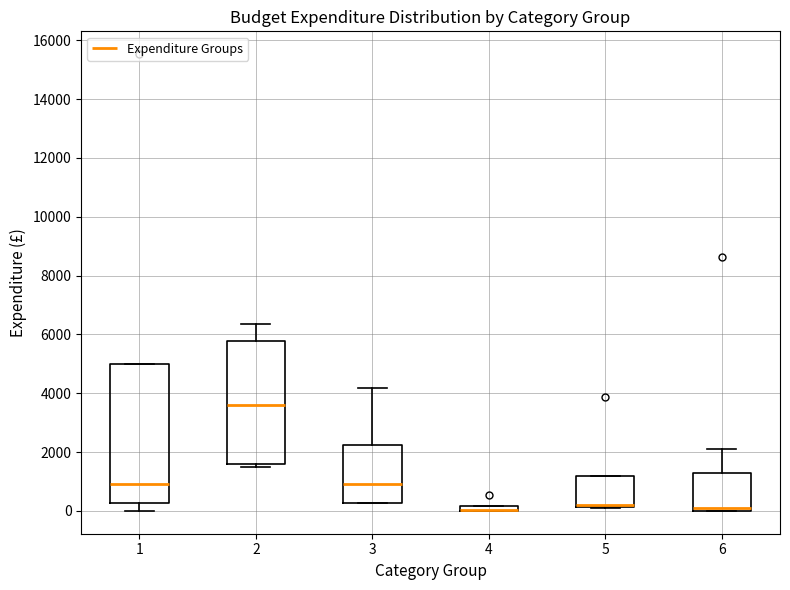

Where is the upper edge of the box at x = 2 on the y-axis? The values are not printed on the chart, so give them approximately, as read against the axis.

5800